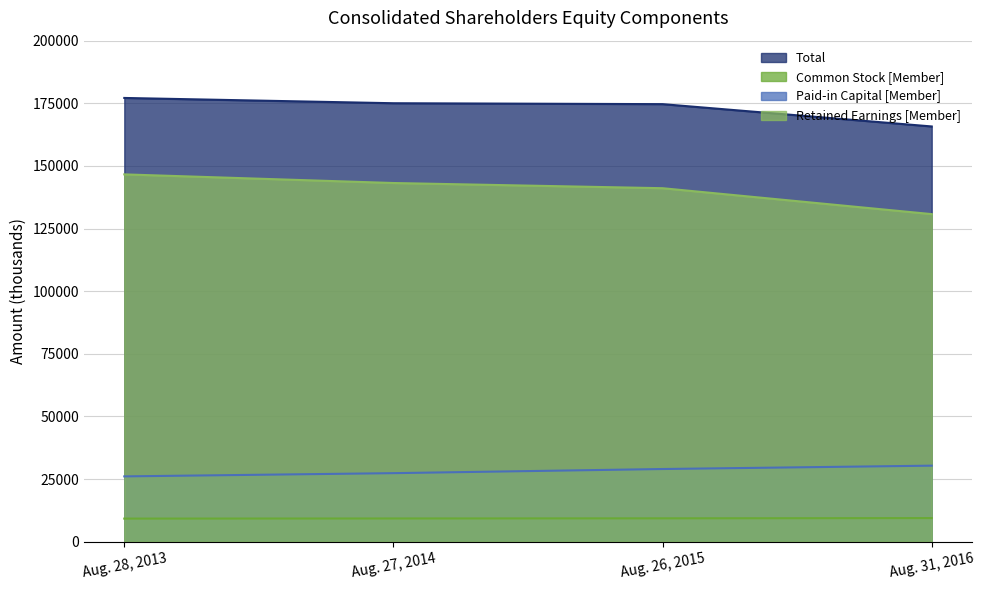

How many lines are shown in the chart?

4